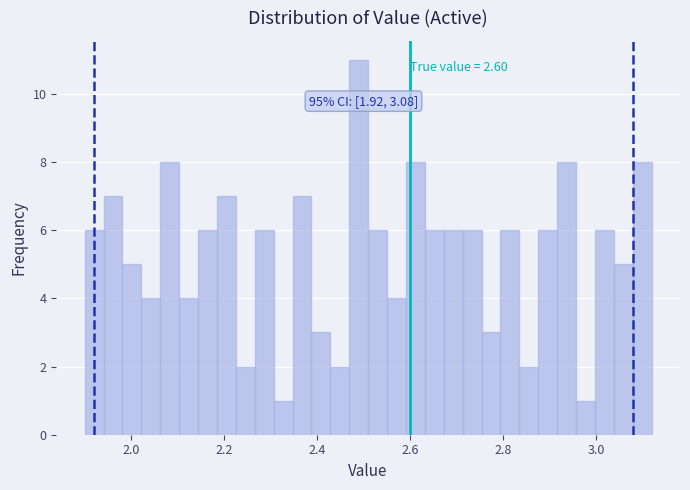

Around what value on the x-axis is the tallest bar? Give the approximate position of its centre, as read against the axis.

2.48